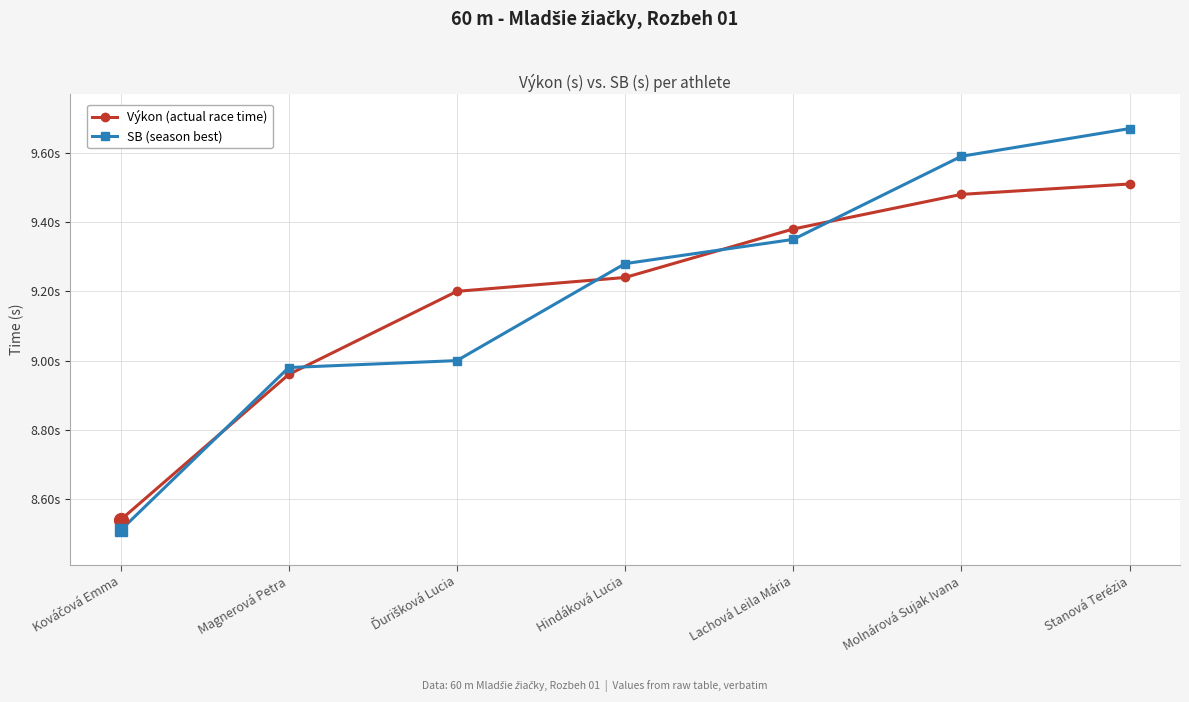

Rank the categories by SB (season best) value from highest to lowest.

Stanová Terézia, Molnárová Sujak Ivana, Lachová Leila Mária, Hindáková Lucia, Ďurišková Lucia, Magnerová Petra, Kováčová Emma